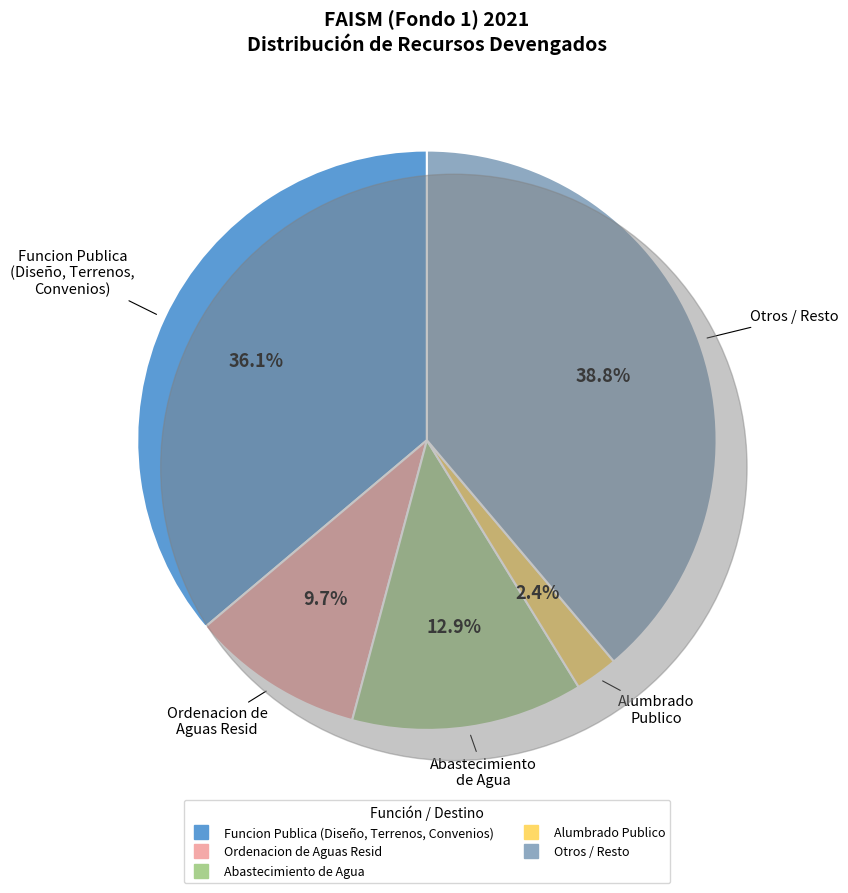

Does any single category account for the majority?

No